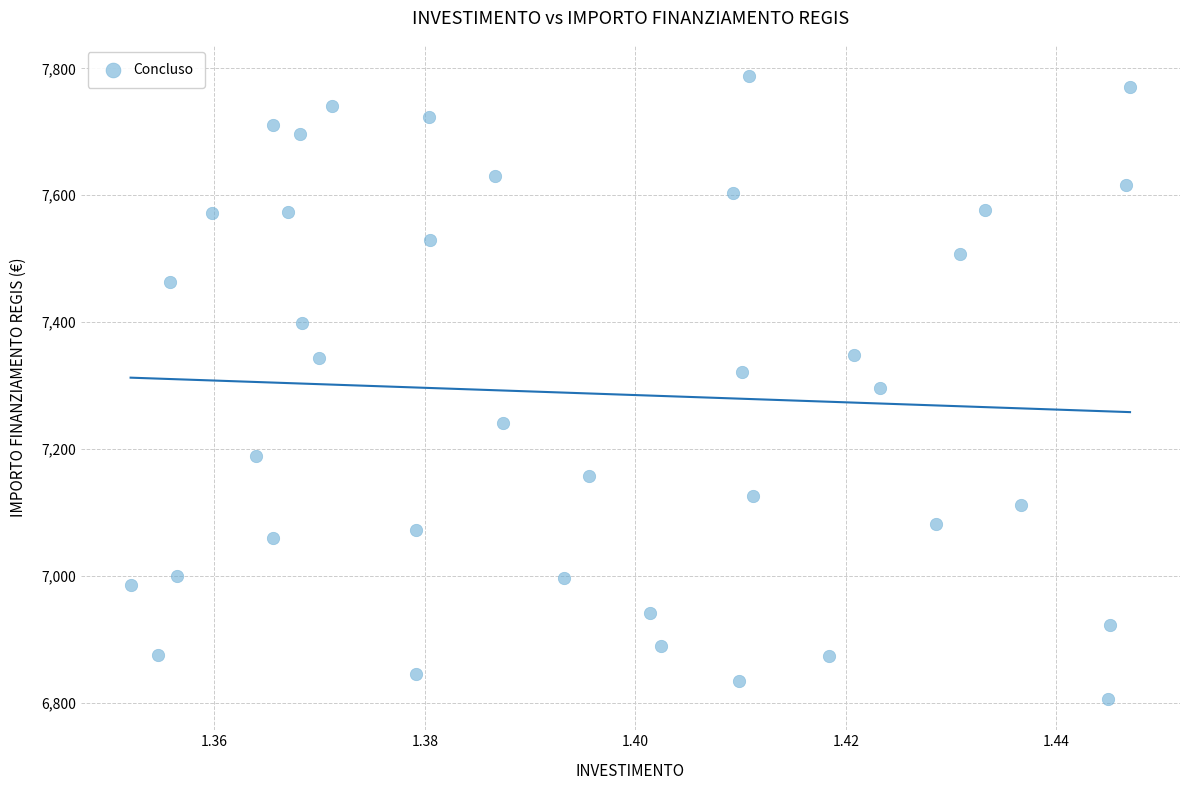

How many points are shown in the scatter plot?

39